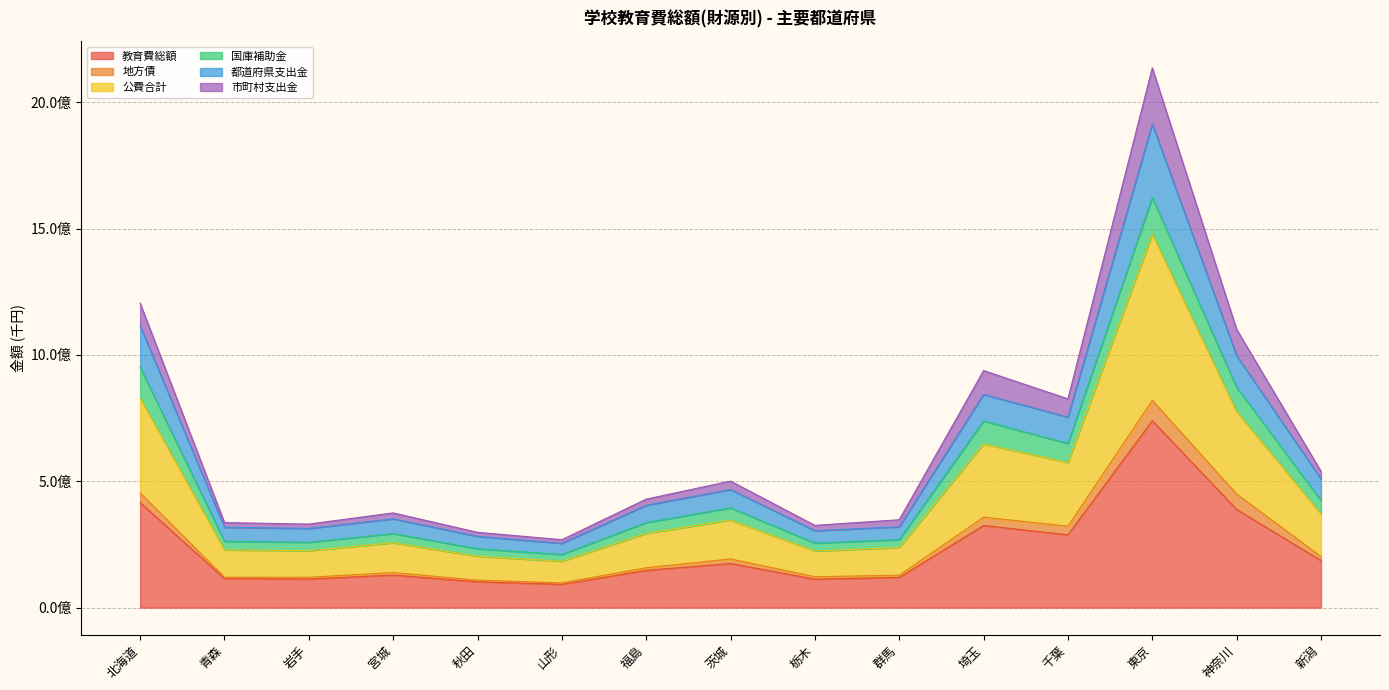

Which category has the highest value in the 市町村支出金 series?

東京